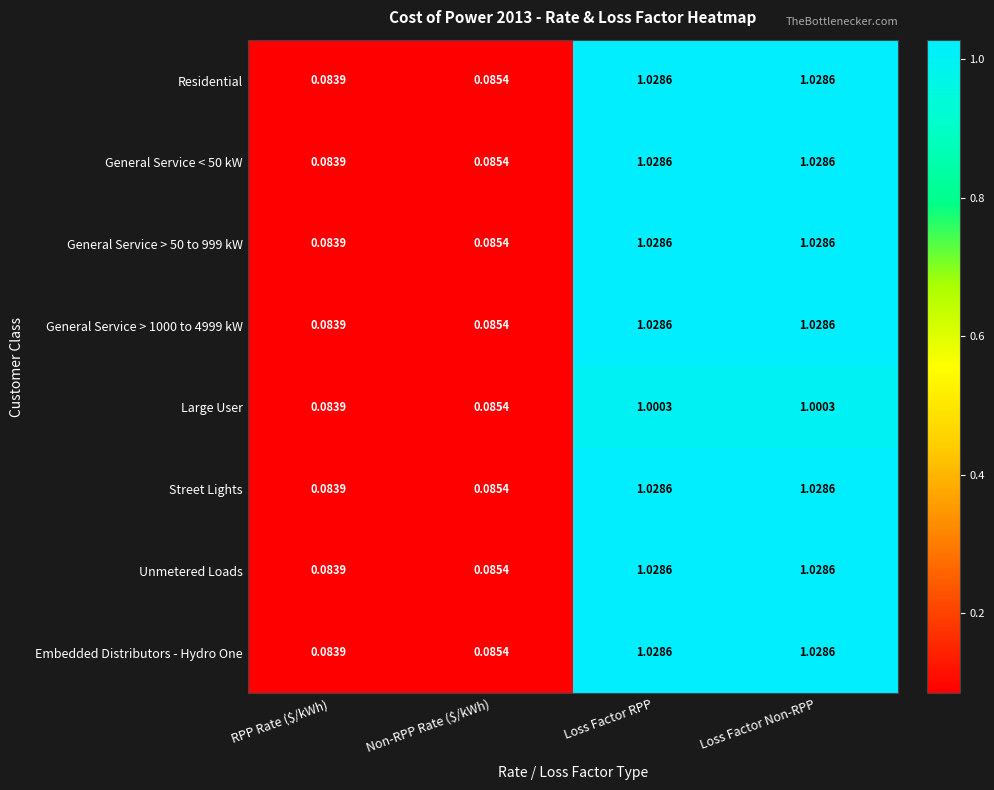

At which label does Residential reach its minimum?

RPP Rate ($/kWh)